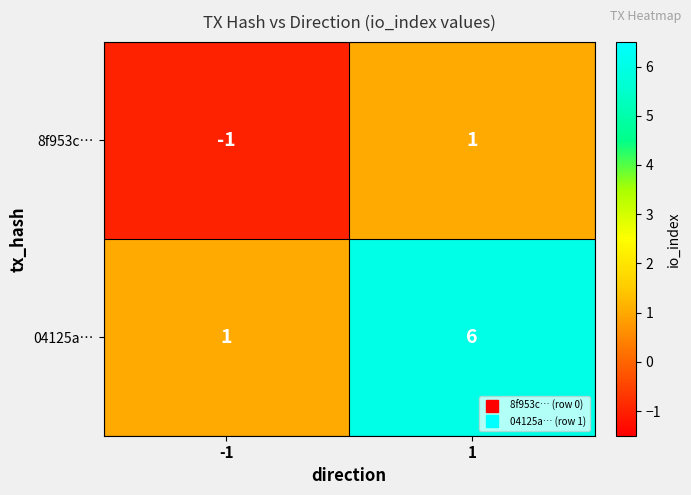

Between -1 and 1, which series saw the biggest shift?

04125a…